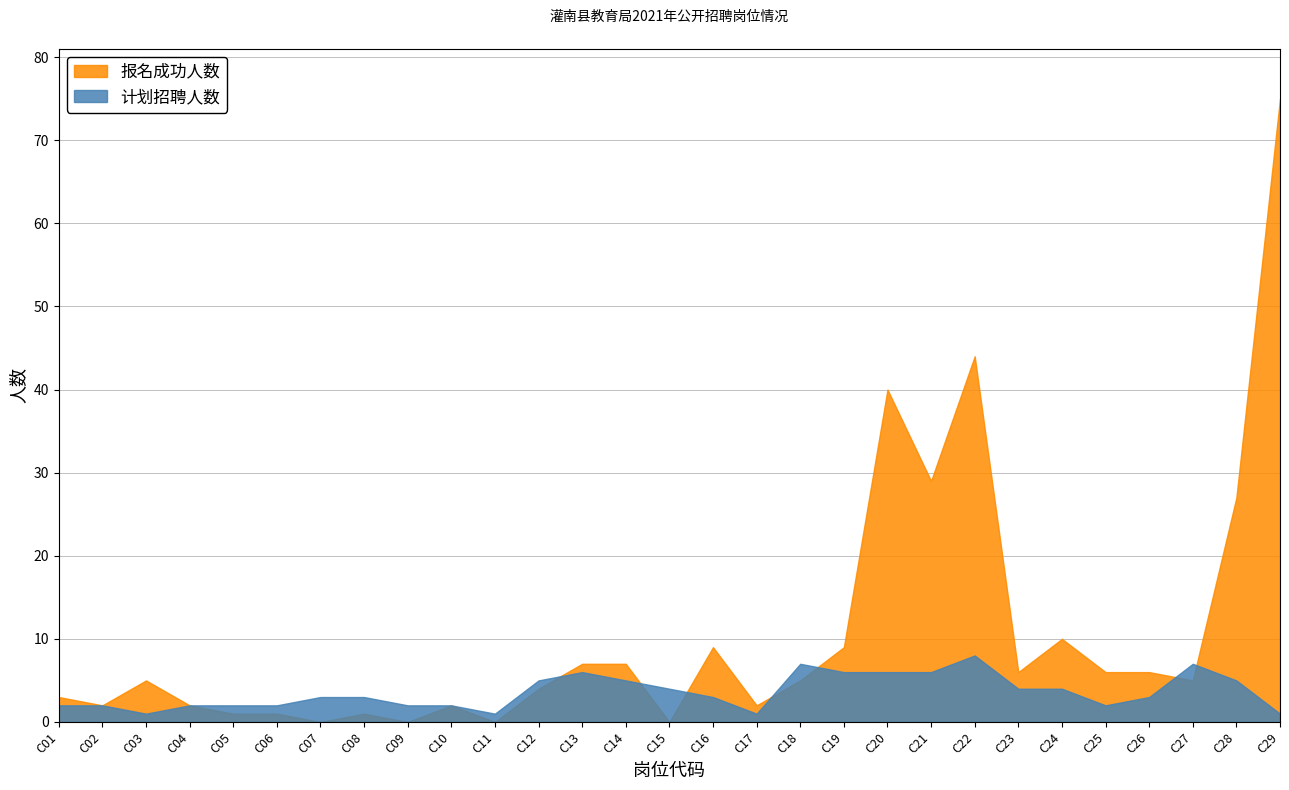

How many values in the 报名成功人数 series exceed 5?

13